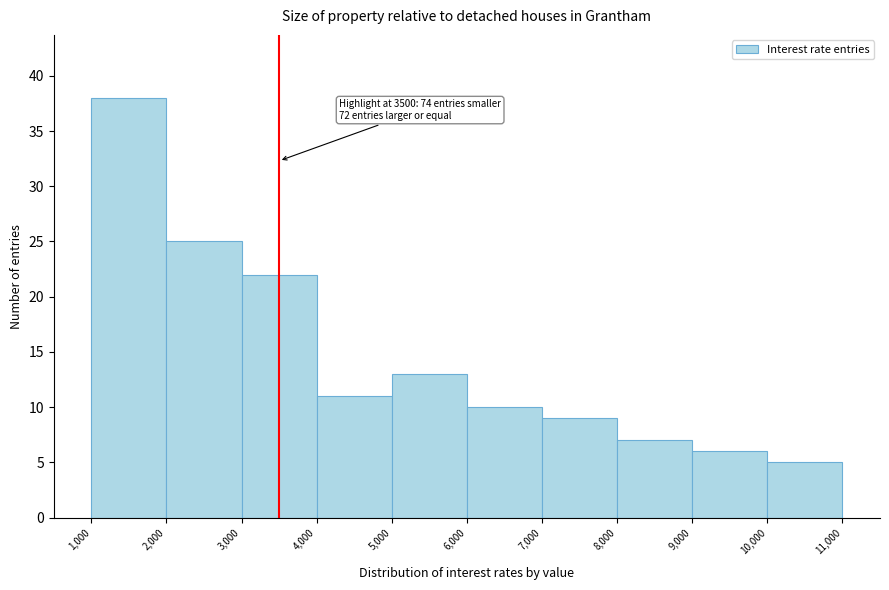

Over which range of the x-axis is the bar tallest?

1,000 to 2,000